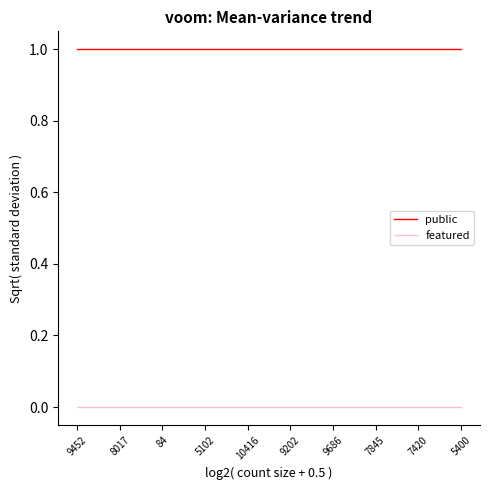

What is the sum of all public values?

10